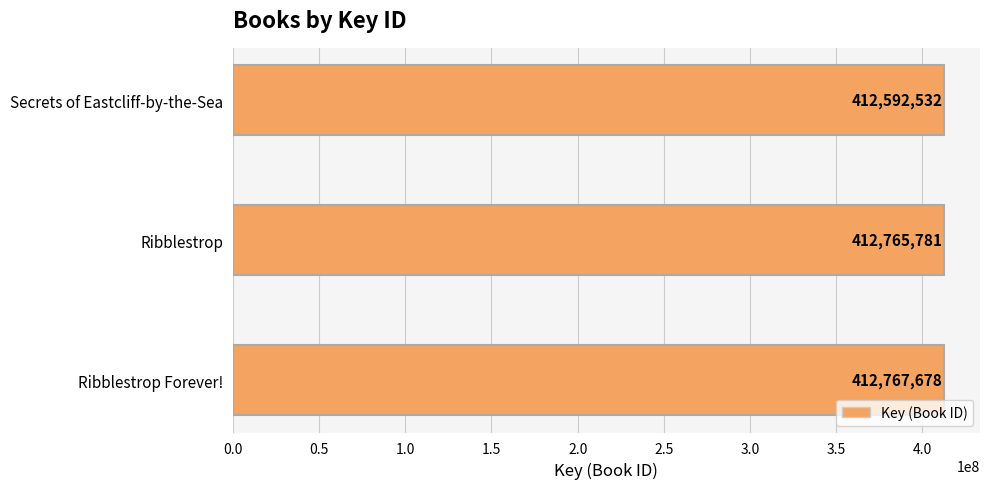

Approximately how many times larger is the value at Ribblestrop compared to Ribblestrop Forever!?

1.0